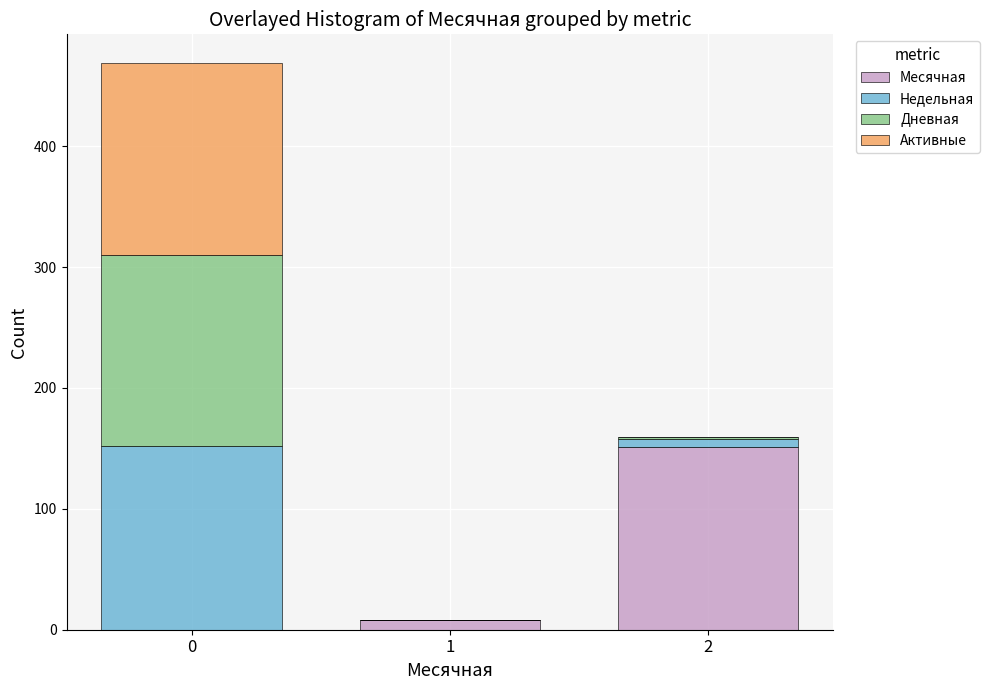

What is the sum of all Месячная values?

159